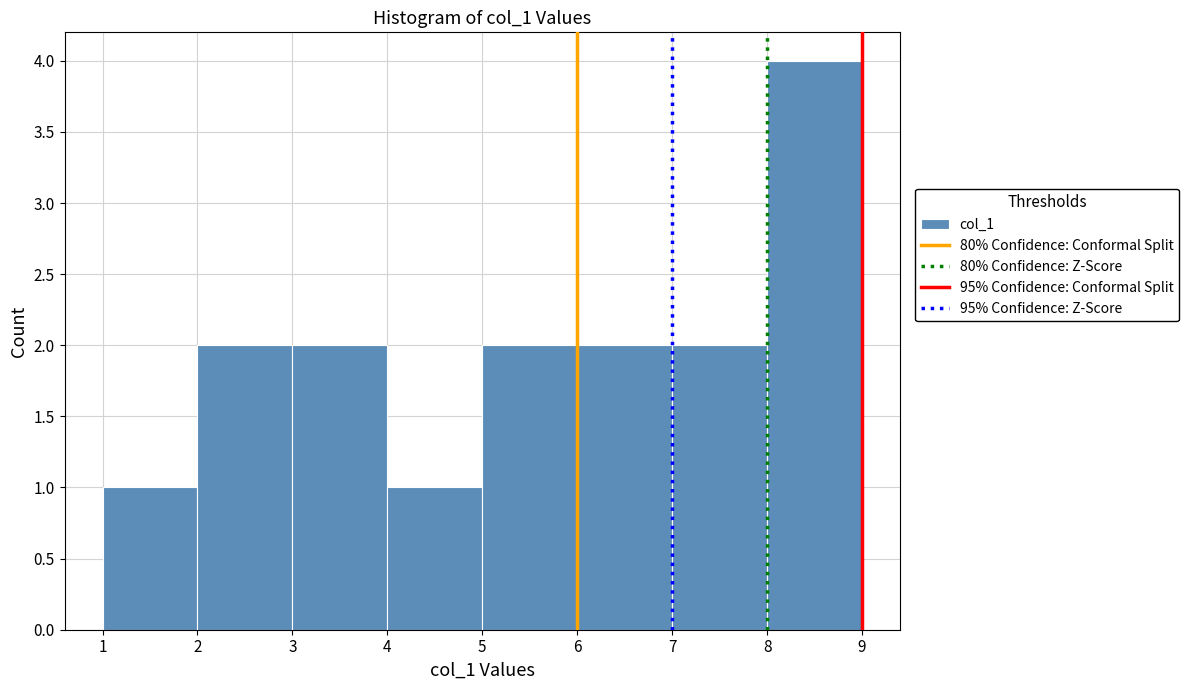

Reading left to right, list every bar in this chart as the range it spans on the x-axis followed by its height. The values are not printed on the chart, so give them approximately, as read against the axis.

1 to 2: 1
2 to 3: 2
3 to 4: 2
4 to 5: 1
5 to 6: 2
6 to 7: 2
7 to 8: 2
8 to 9: 4